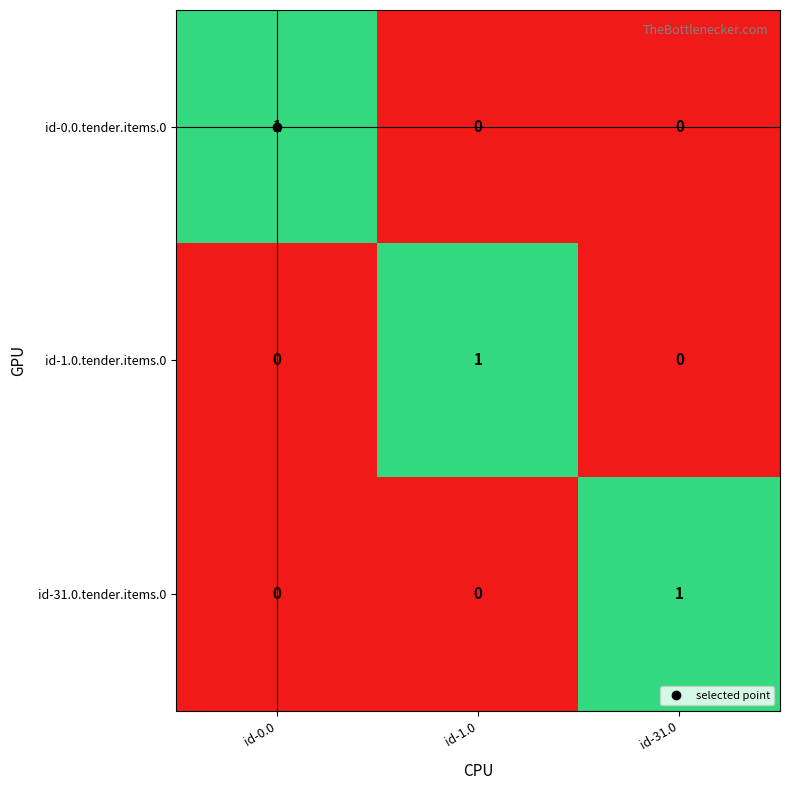

At how many categories does at least one series exceed 0?

3